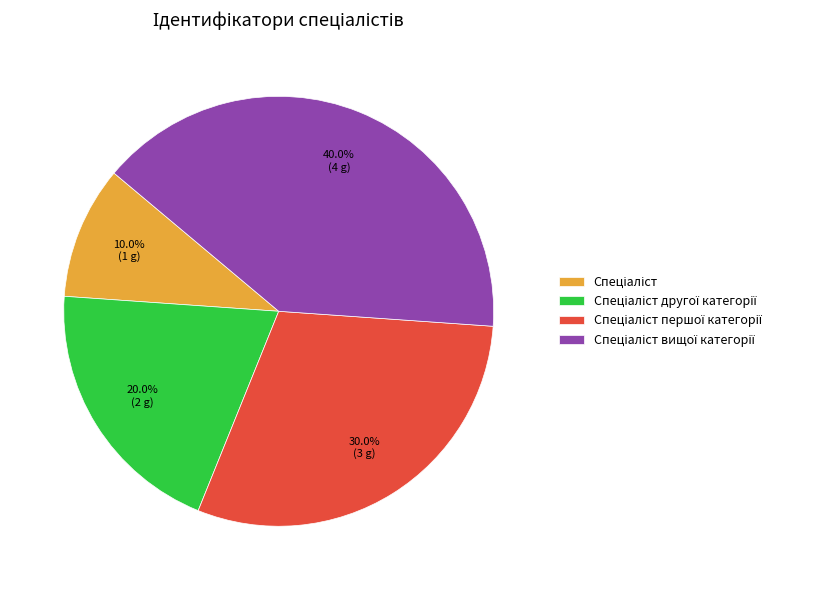

Does any single category account for the majority?

No